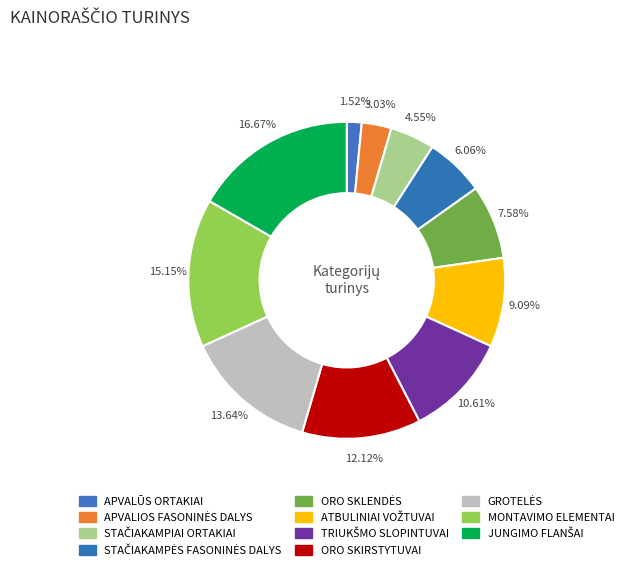

Rank the categories by value from lowest to highest.

APVALŪS ORTAKIAI, APVALIOS FASONINĖS DALYS, STAČIAKAMPIAI ORTAKIAI, STAČIAKAMPĖS FASONINĖS DALYS, ORO SKLENDĖS, ATBULINIAI VOŽTUVAI, TRIUKŠMO SLOPINTUVAI, ORO SKIRSTYTUVAI, GROTELĖS, MONTAVIMO ELEMENTAI, JUNGIMO FLANŠAI